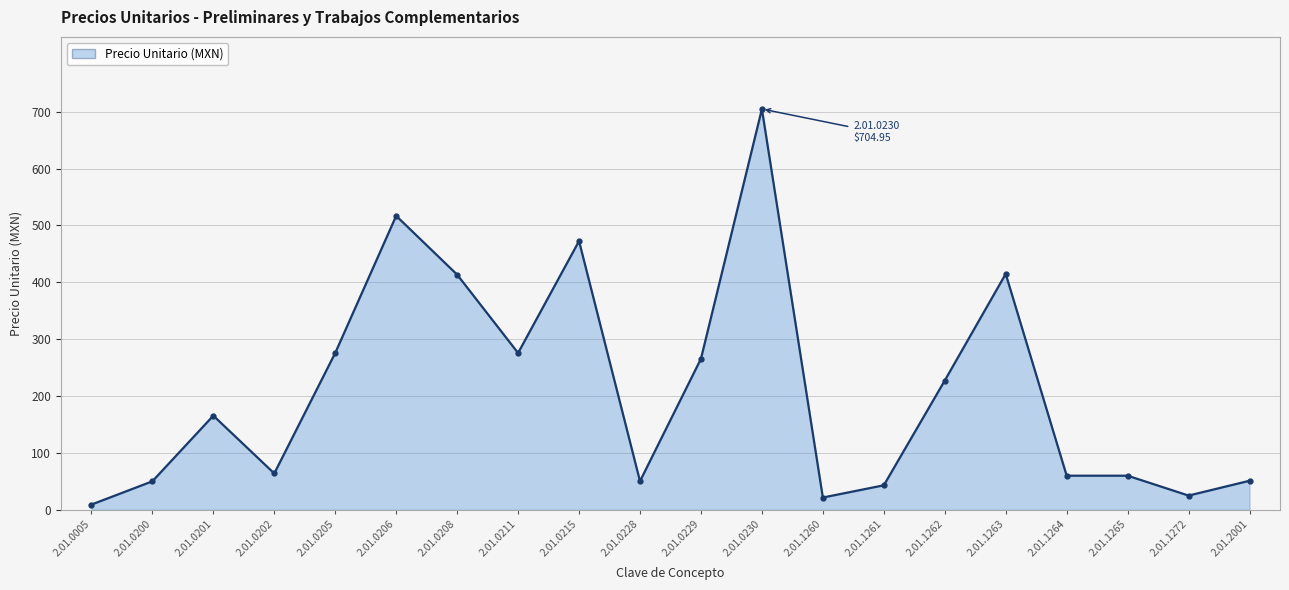

How many interior local peaks (higher than both neighbors) does the data have?

5